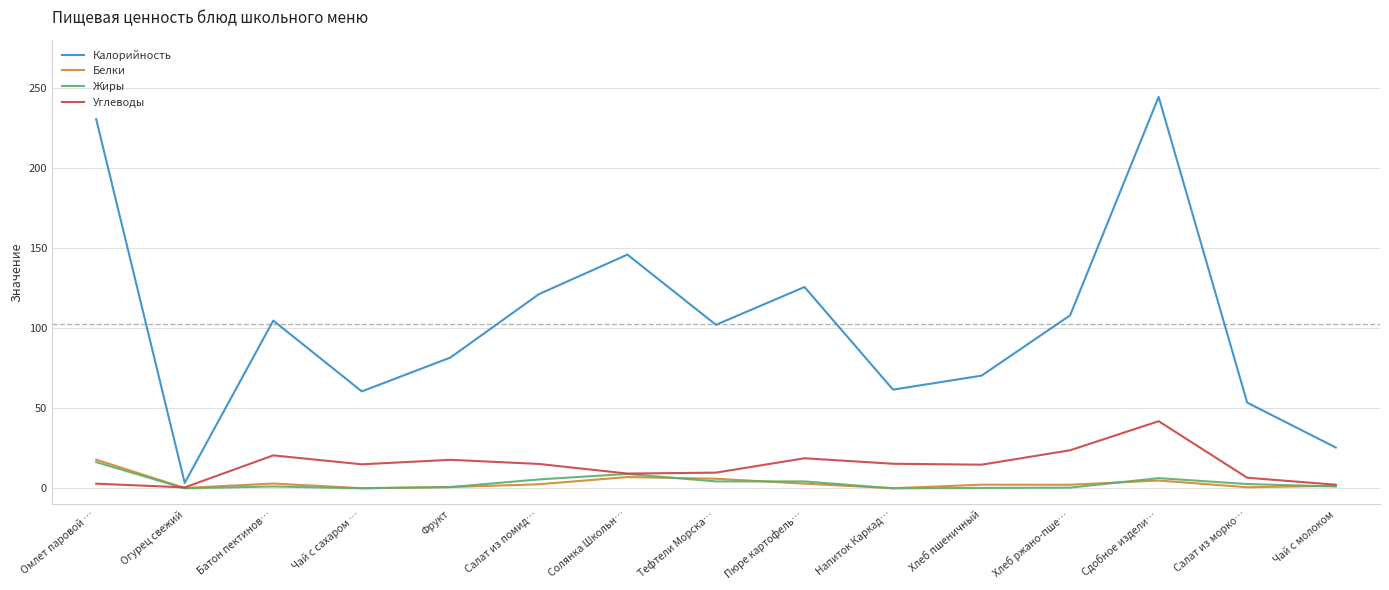

The Белки series shows 0.1 at Напиток Каркад…. True or false?

True